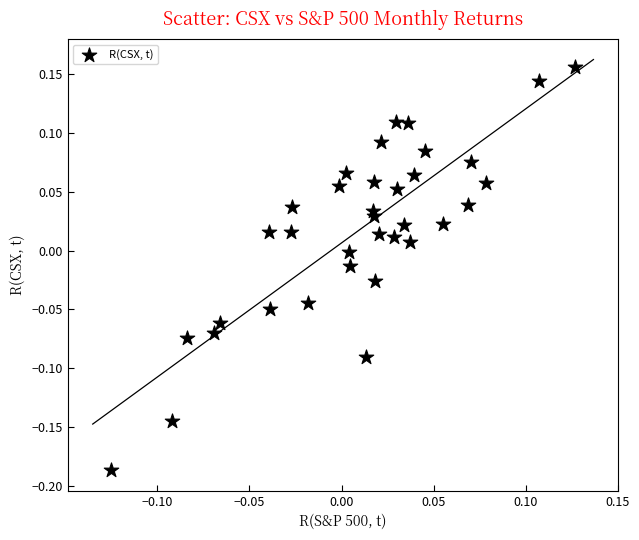

What is the range of Y values (max minus min)?

0.3